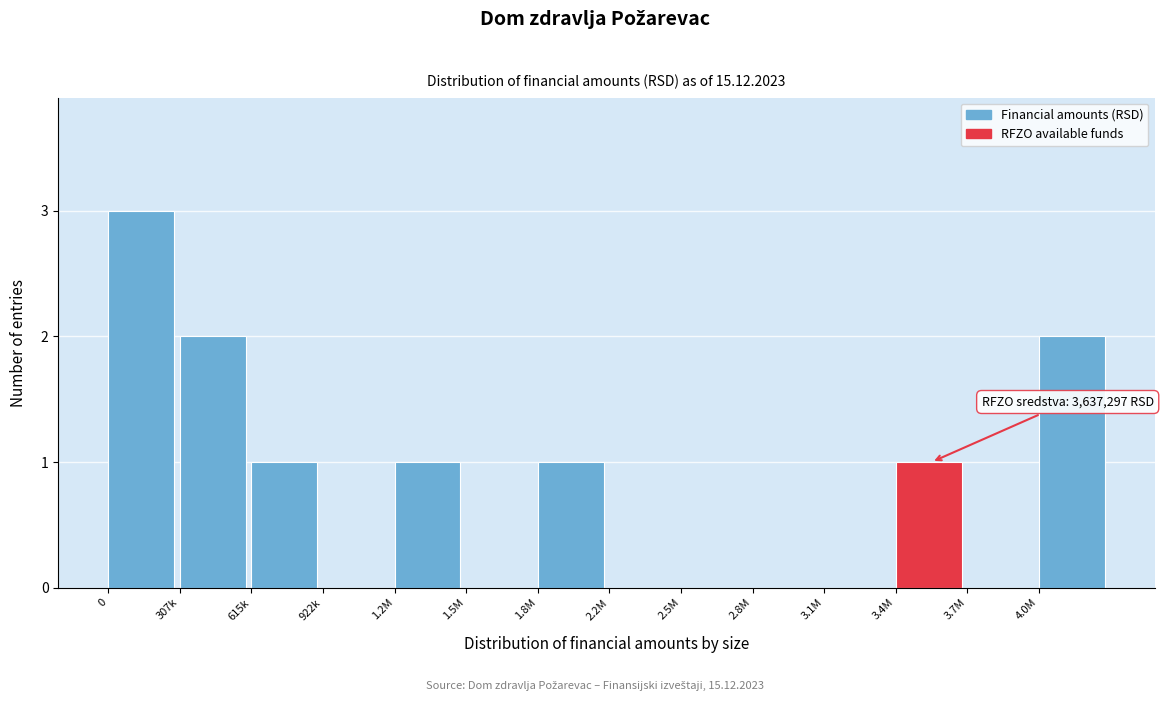

Reading left to right, extract all data points from this chart.

0=3	307k=2	615k=1	922k=0	1.2M=1	1.5M=0	1.8M=1	2.2M=0	2.5M=0	2.8M=0	3.1M=0	3.4M=1	3.7M=0	4.0M=2